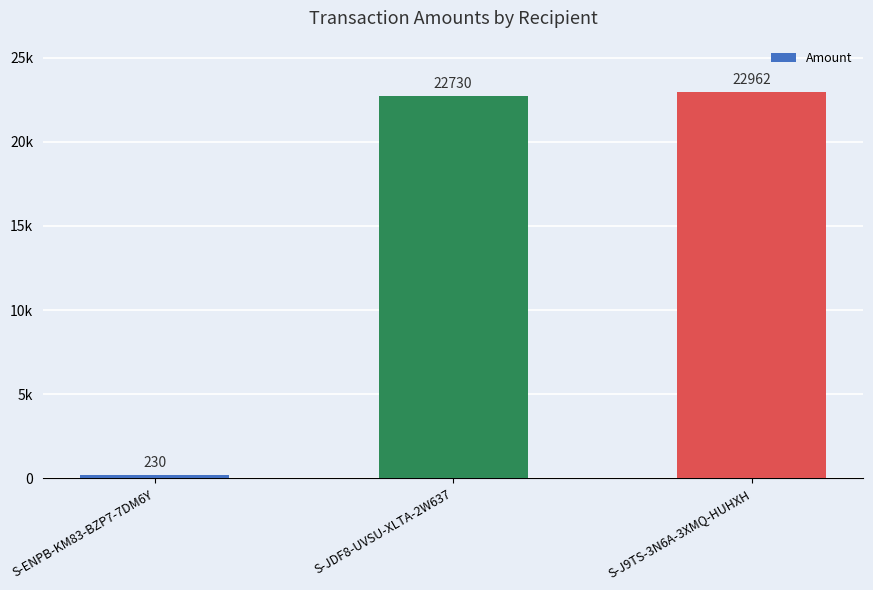

Are the bars horizontal?

No